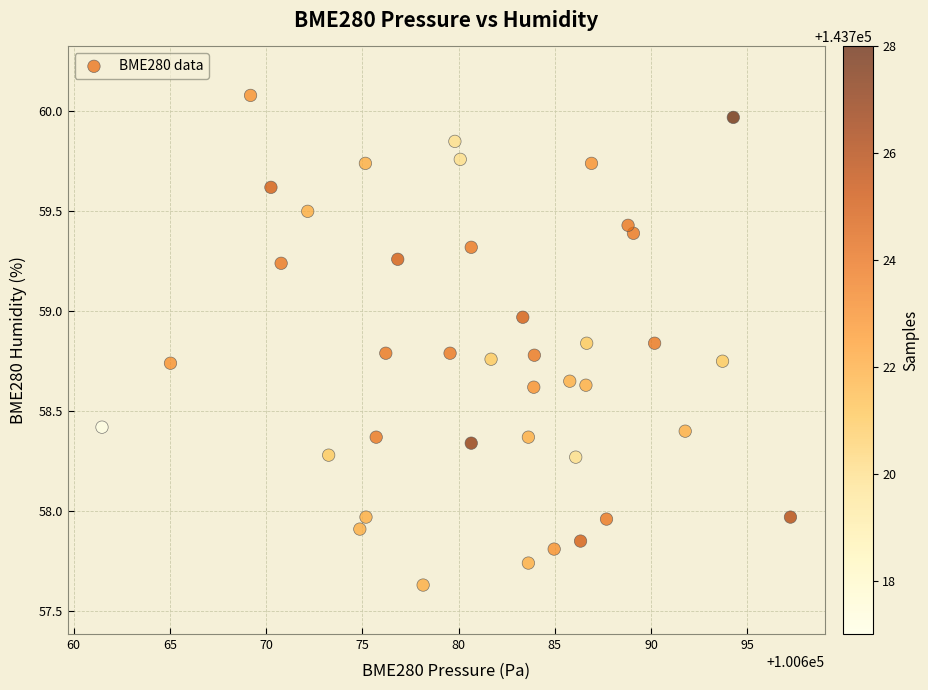

How many points are shown in the scatter plot?

40